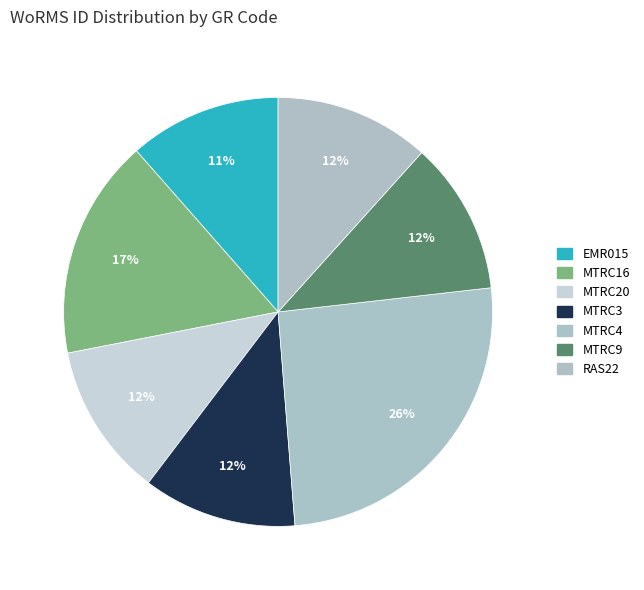

How many slices are in this pie chart?

7